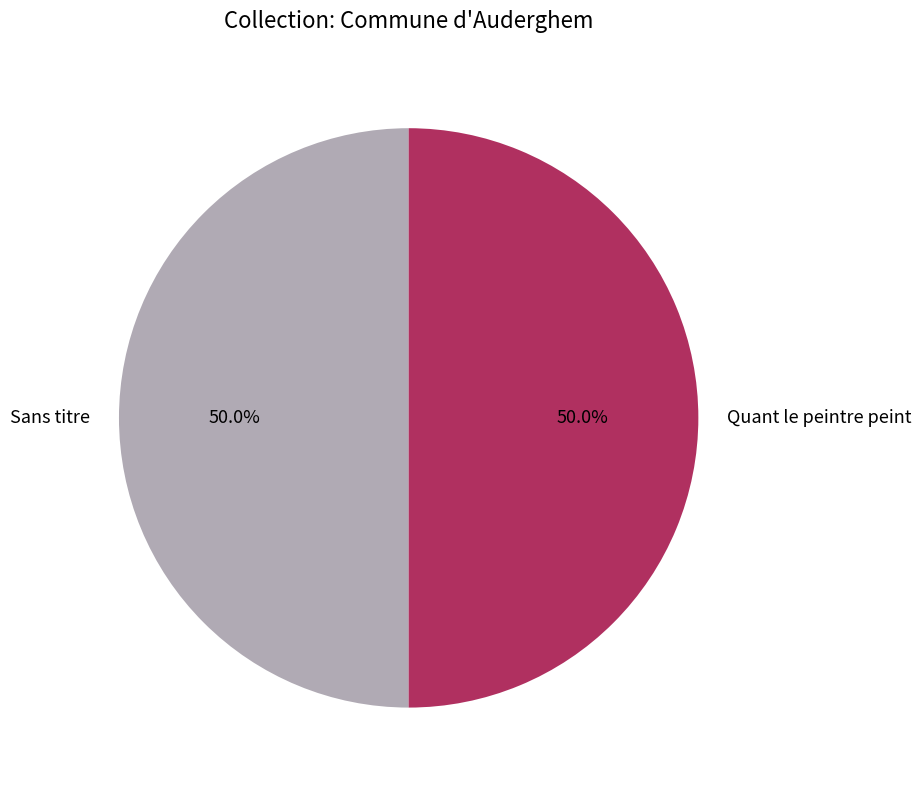

What percentage do Sans titre and Quant le peintre peint together represent?

100.0%